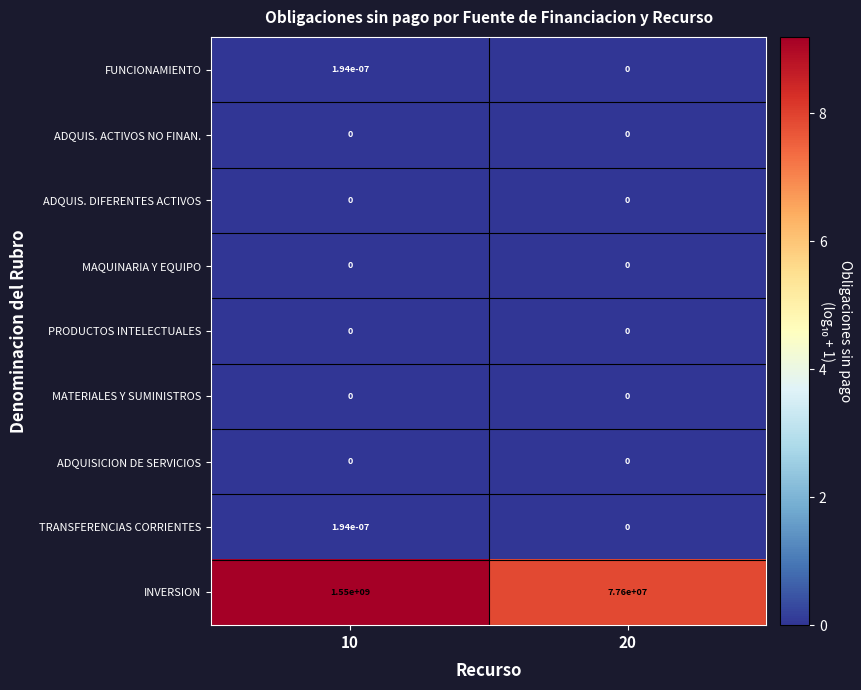

Which series has the widest spread of values?

INVERSION